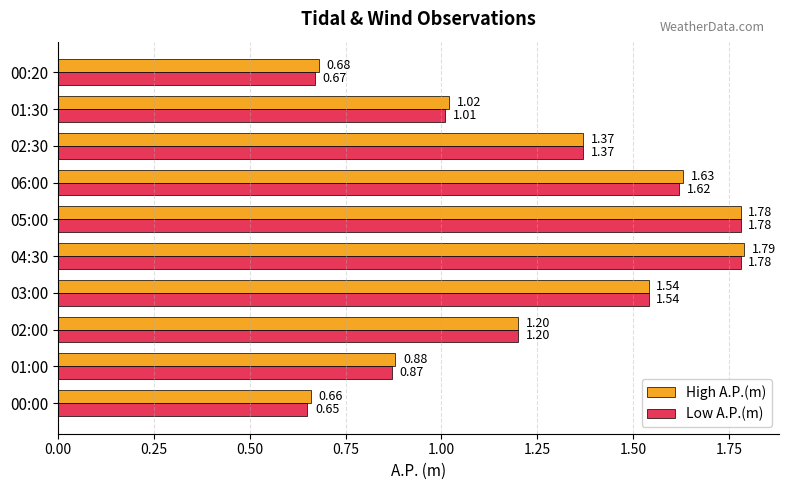

Which label corresponds to the largest value in the chart?

04:30